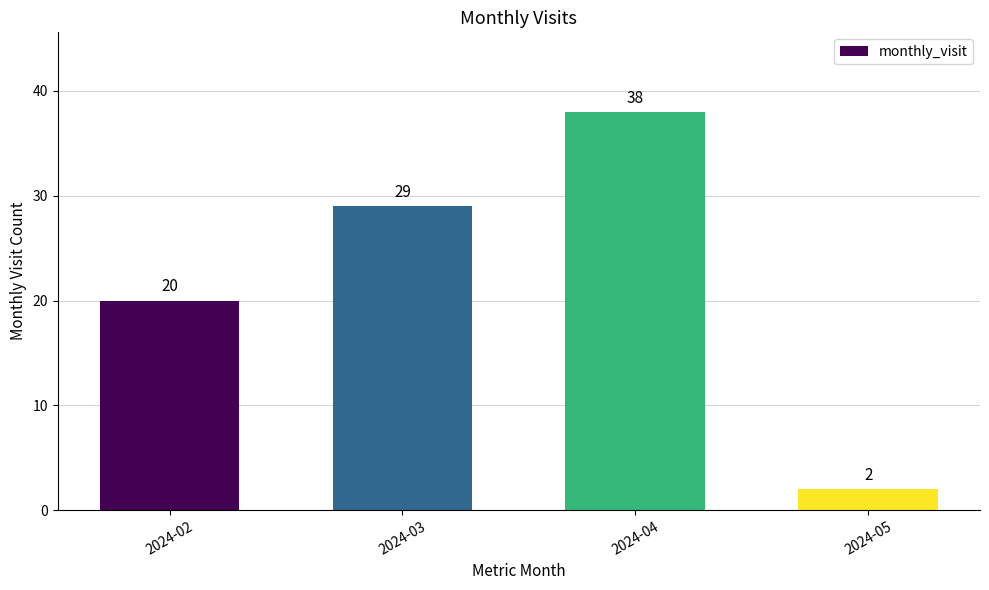

Which has a higher value, 2024-04 or 2024-03?

2024-04